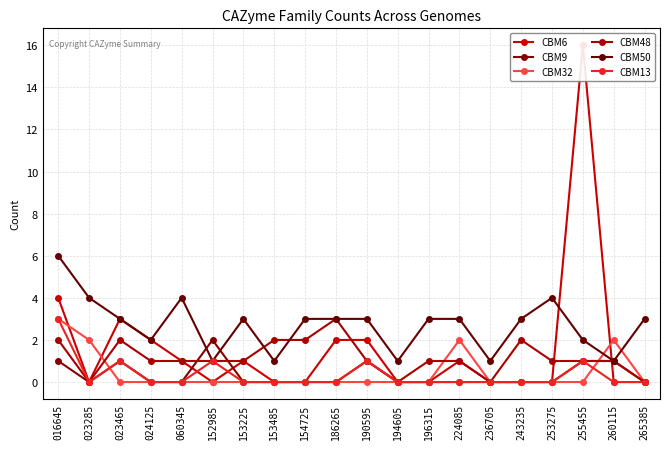

Which category has the lowest value in the CBM9 series?

023285